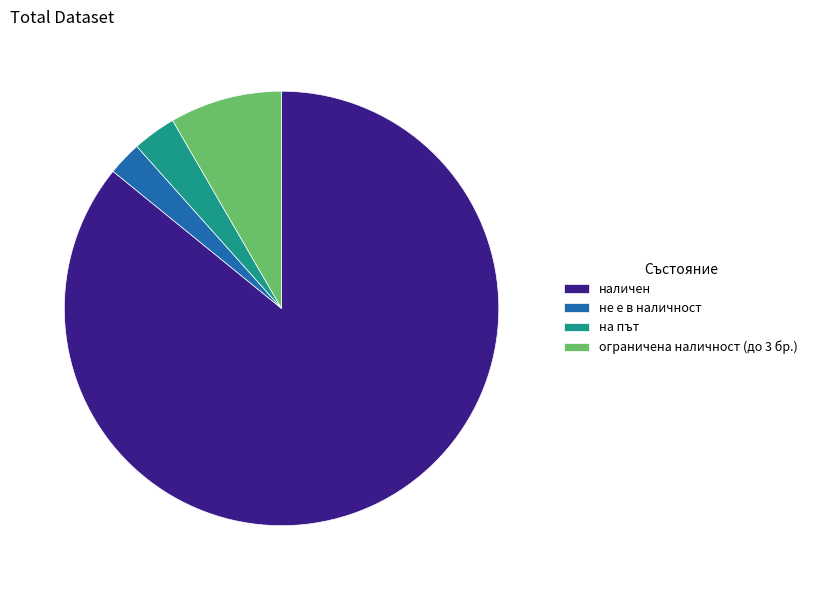

Which category has the smallest portion of the pie?

не е в наличност